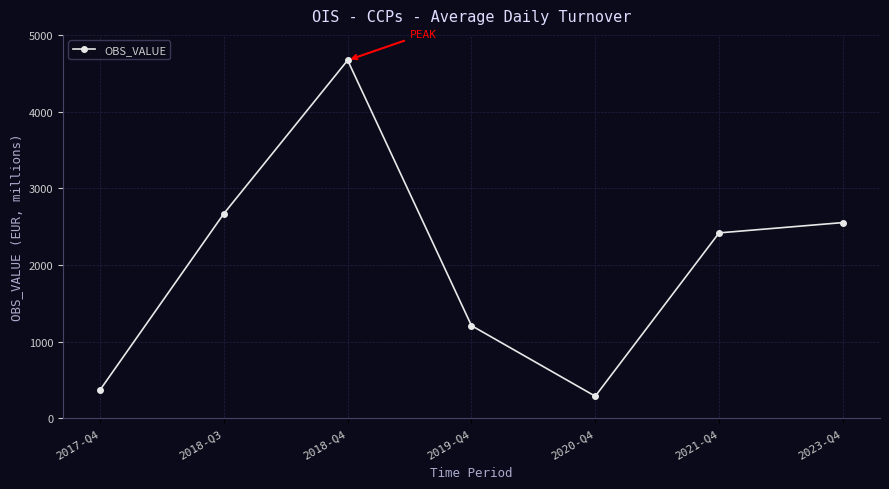

What is the value of the 1st point from the left?

371.4